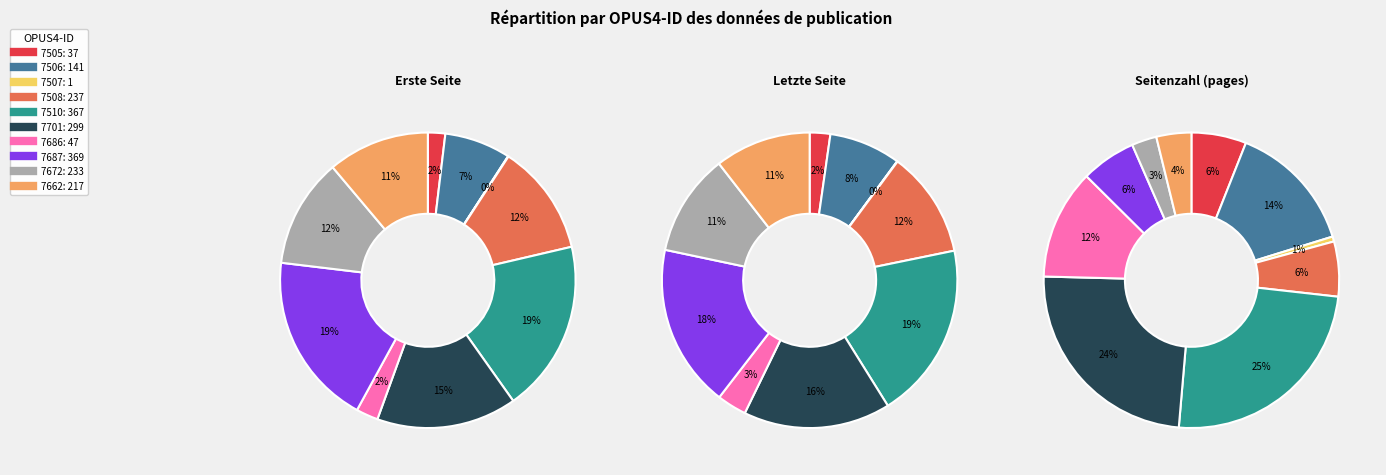

To the nearest percent, what portion does OPUS4-7662 represent?

11%